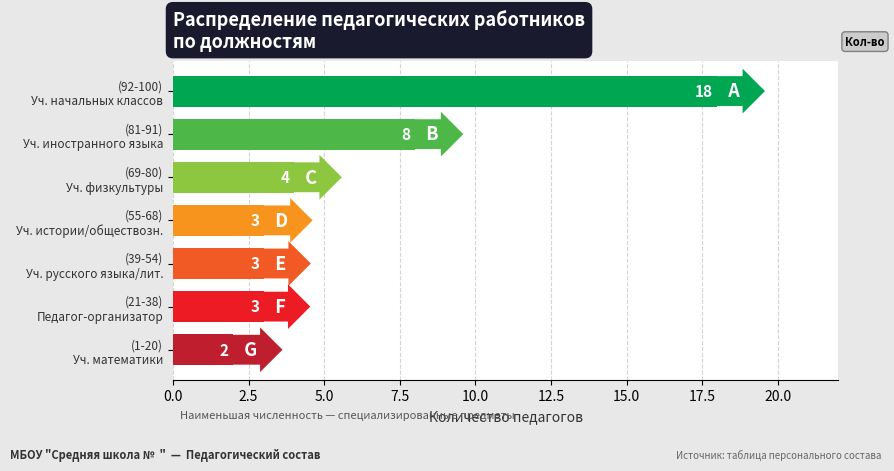

What is the average value?

6